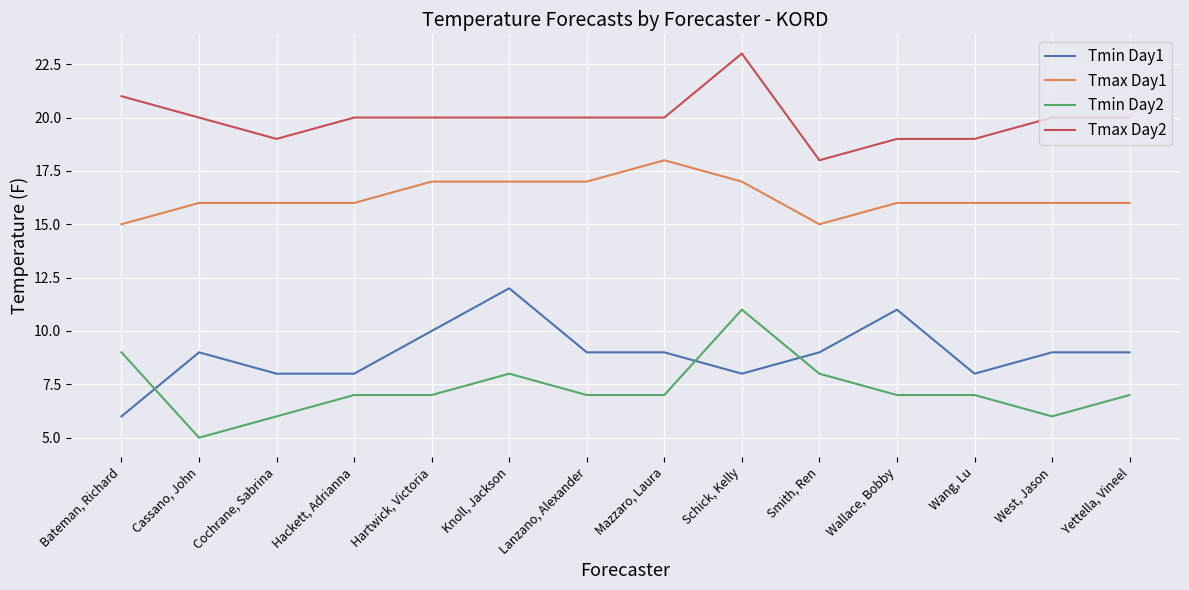

Which category has the highest value in the Tmax Day1 series?

Mazzaro, Laura